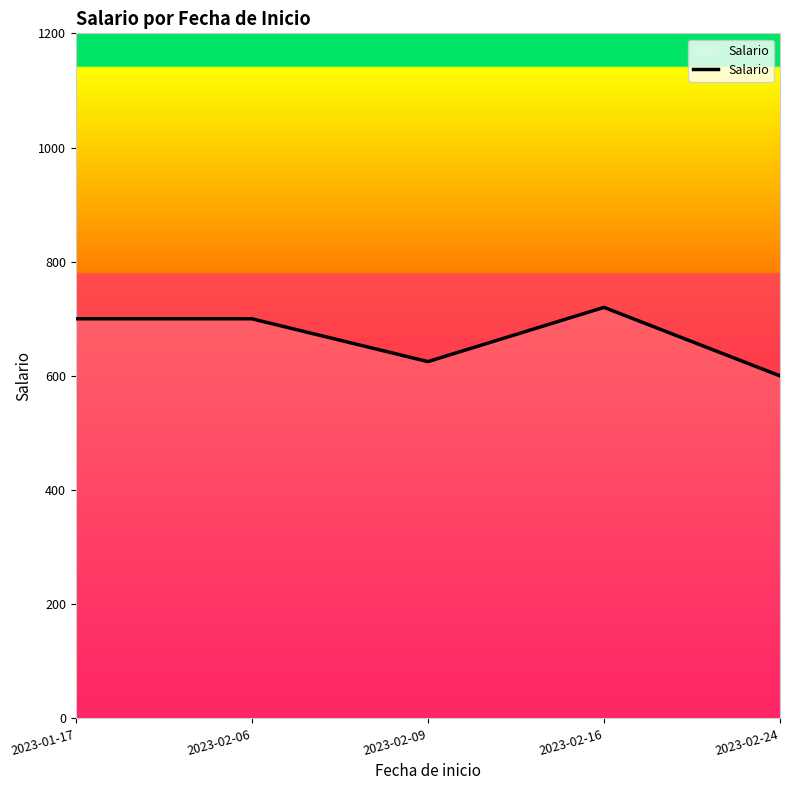

Between 2023-02-09 and 2023-02-16, which is larger?

2023-02-16